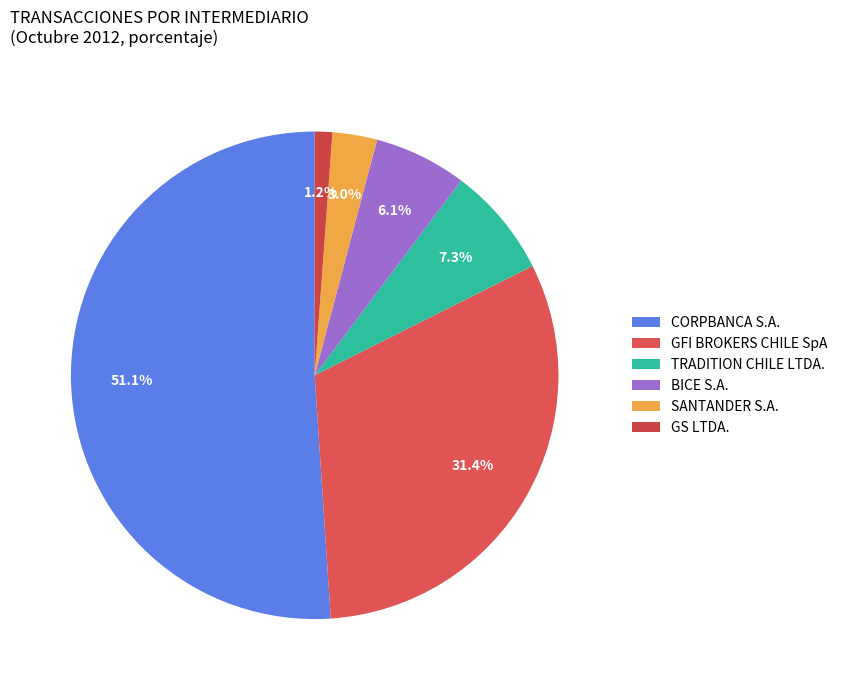

How many slices are in this pie chart?

6